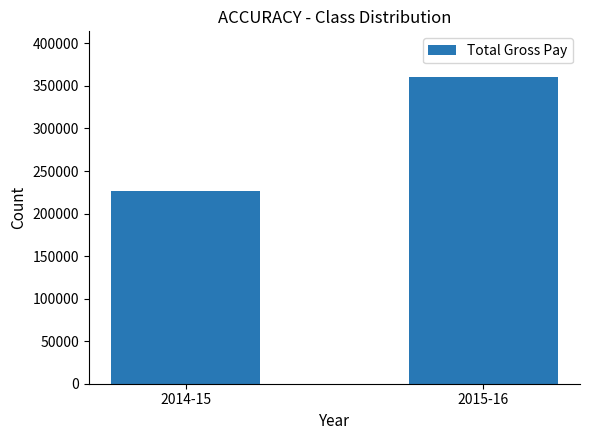

What is the value of the 2nd bar from the left?

360136